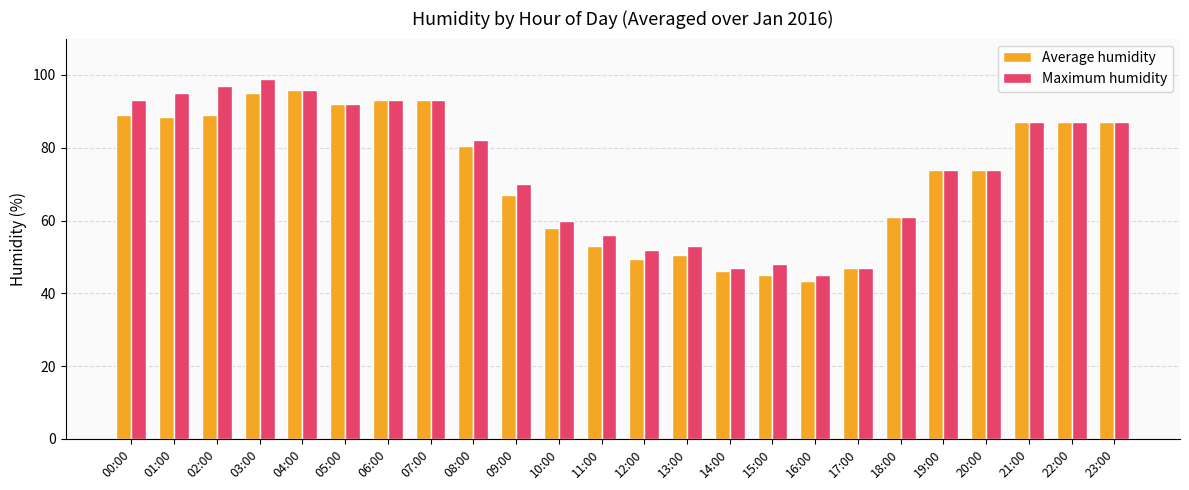

At how many categories does at least one series exceed 65?

15